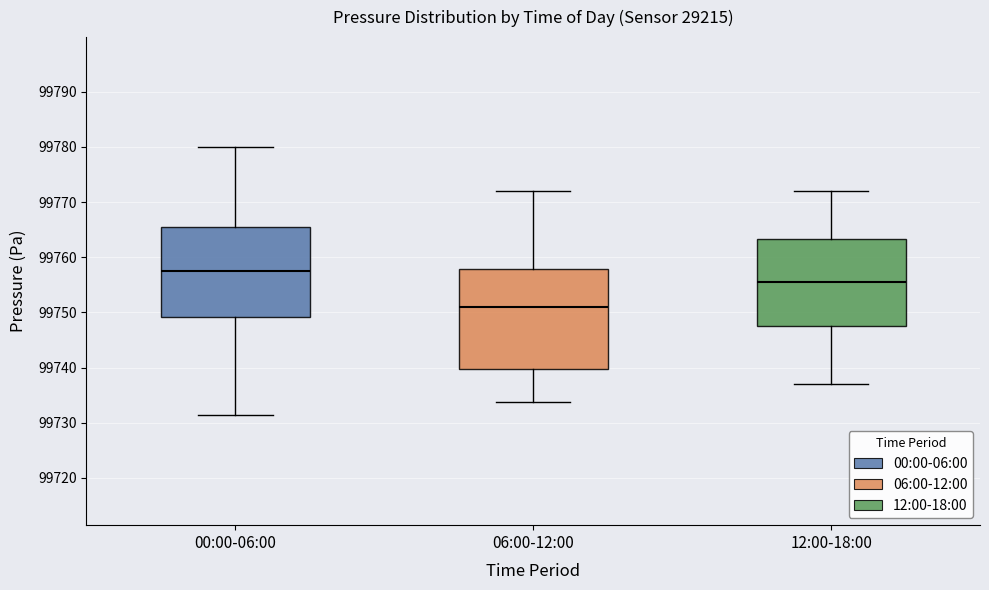

Which box's median line is the highest?

00:00-06:00